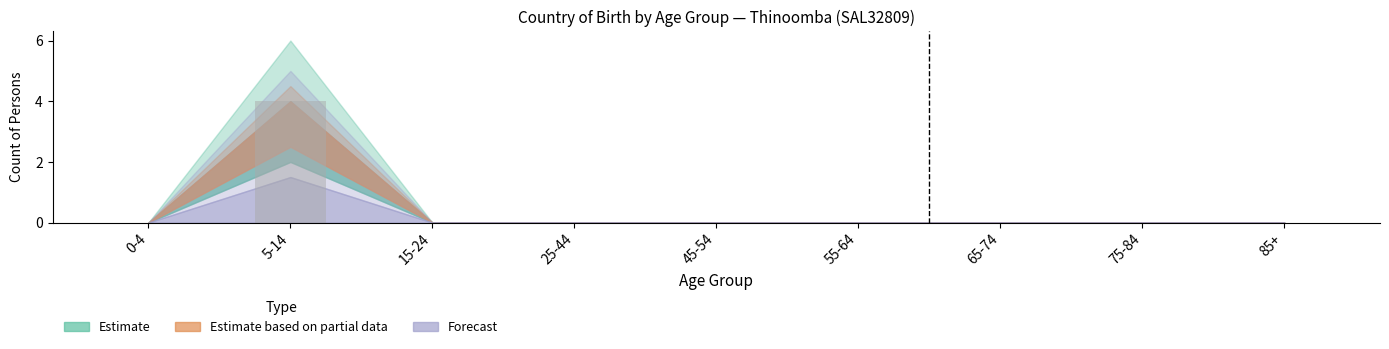

What is the change in value from 5-14 to 25-44?

-4